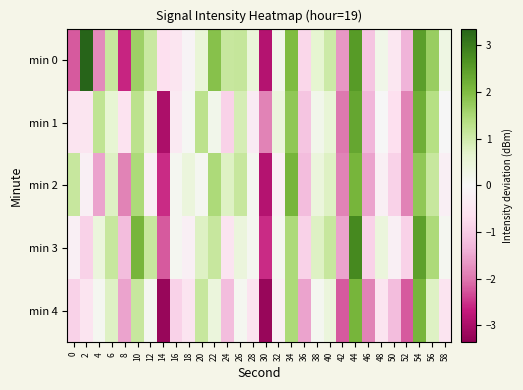

What is the total value across all series at 14?

-11.6